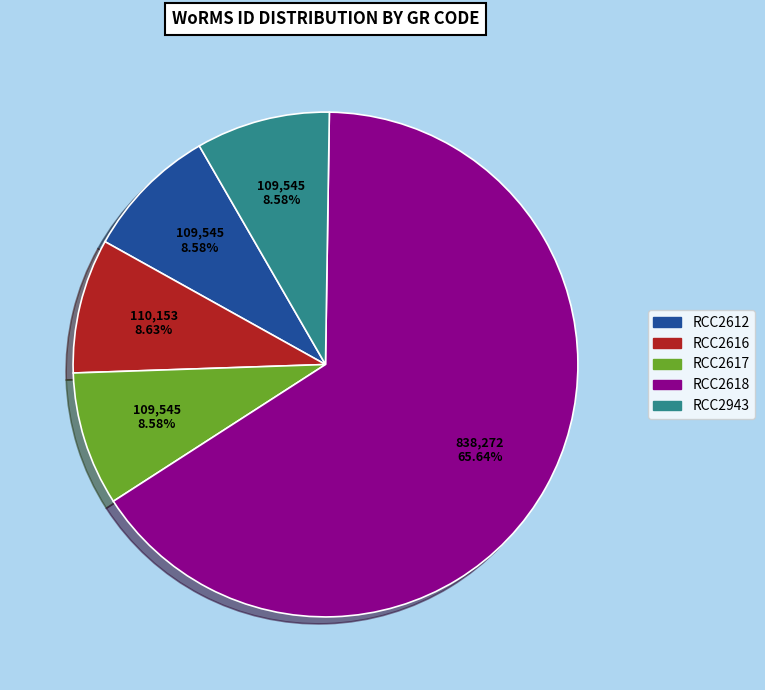

How many segments does this pie chart have?

5